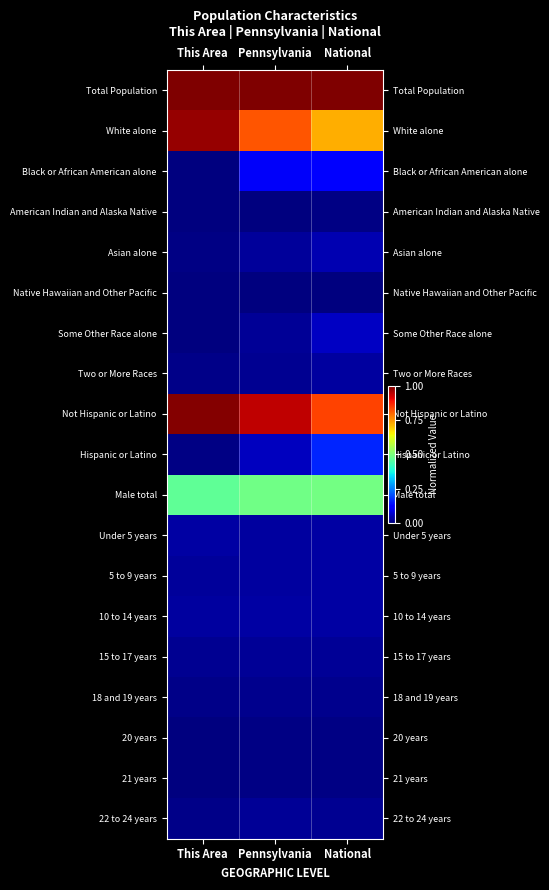

Reading left to right, extract all data points from this chart.

Total Population: This Area=1.0	Pennsylvania=1.0	National=1.0
White alone: This Area=1.0	Pennsylvania=0.8	National=0.7
Black or African American alone: This Area=0.0	Pennsylvania=0.1	National=0.1
American Indian and Alaska Native: This Area=0.0	Pennsylvania=0.0	National=0.0
Asian alone: This Area=0.0	Pennsylvania=0.0	National=0.0
Native Hawaiian and Other Pacific: This Area=0.0	Pennsylvania=0.0	National=0.0
Some Other Race alone: This Area=0.0	Pennsylvania=0.0	National=0.1
Two or More Races: This Area=0.0	Pennsylvania=0.0	National=0.0
Not Hispanic or Latino: This Area=1.0	Pennsylvania=0.9	National=0.8
Hispanic or Latino: This Area=0.0	Pennsylvania=0.1	National=0.2
Male total: This Area=0.5	Pennsylvania=0.5	National=0.5
Under 5 years: This Area=0.0	Pennsylvania=0.0	National=0.0
5 to 9 years: This Area=0.0	Pennsylvania=0.0	National=0.0
10 to 14 years: This Area=0.0	Pennsylvania=0.0	National=0.0
15 to 17 years: This Area=0.0	Pennsylvania=0.0	National=0.0
18 and 19 years: This Area=0.0	Pennsylvania=0.0	National=0.0
20 years: This Area=0.0	Pennsylvania=0.0	National=0.0
21 years: This Area=0.0	Pennsylvania=0.0	National=0.0
22 to 24 years: This Area=0.0	Pennsylvania=0.0	National=0.0